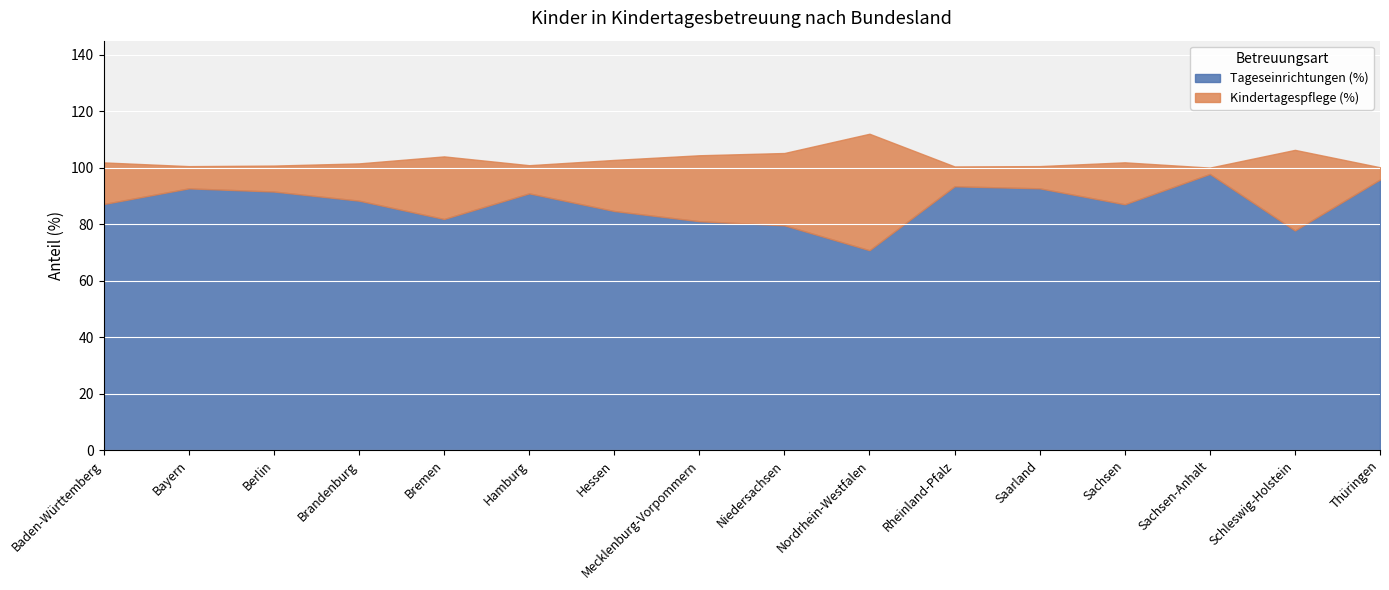

How many lines are shown in the chart?

2